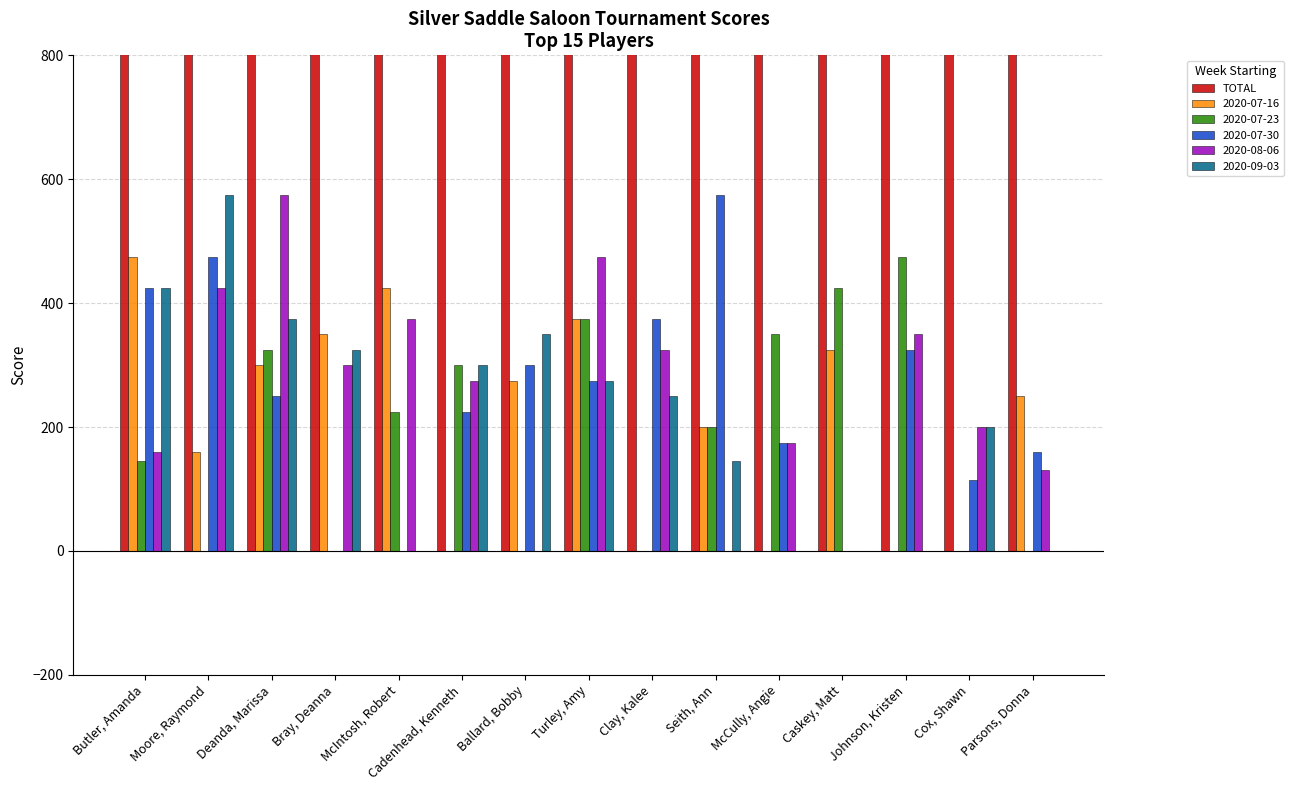

Reading right to left, what are all the values shown in this chart?

1340	1385	1800	1980	2165	2230	2430	2450	2500	2545	2550	2840	2875	3085	3530